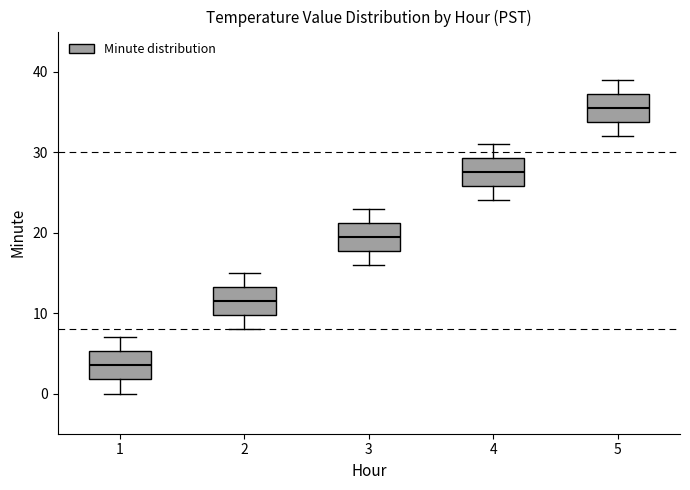

Where does the lower whisker of the box at x = 5 end on the y-axis? The values are not printed on the chart, so give them approximately, as read against the axis.

32